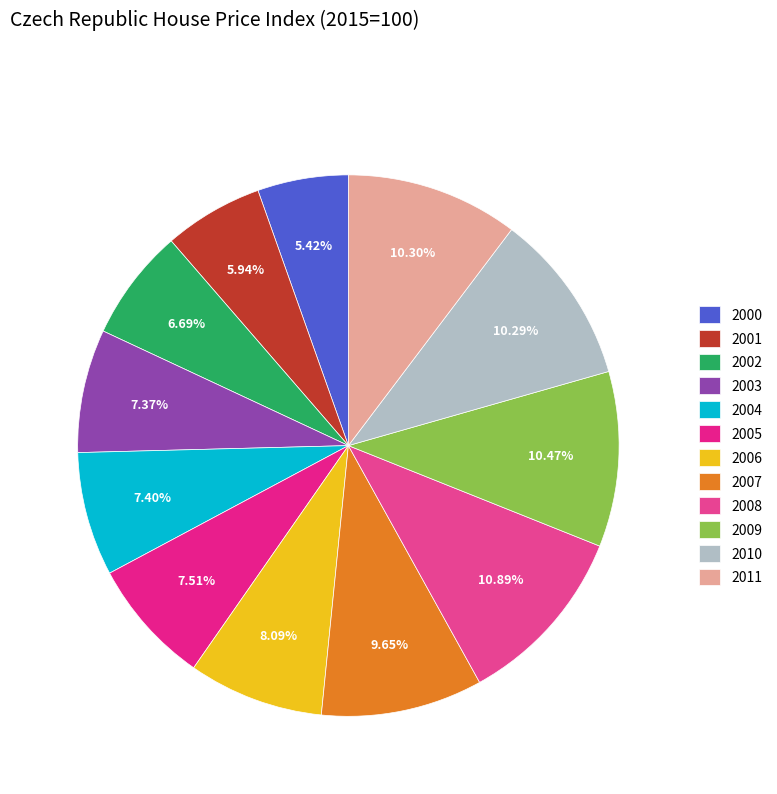

To the nearest percent, what portion does 2008 represent?

11%